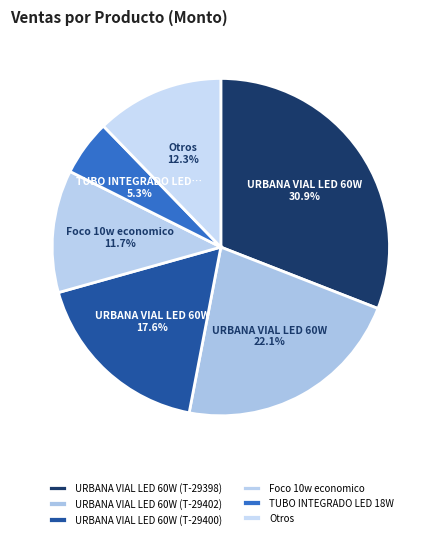

Is there a majority slice in this chart?

No